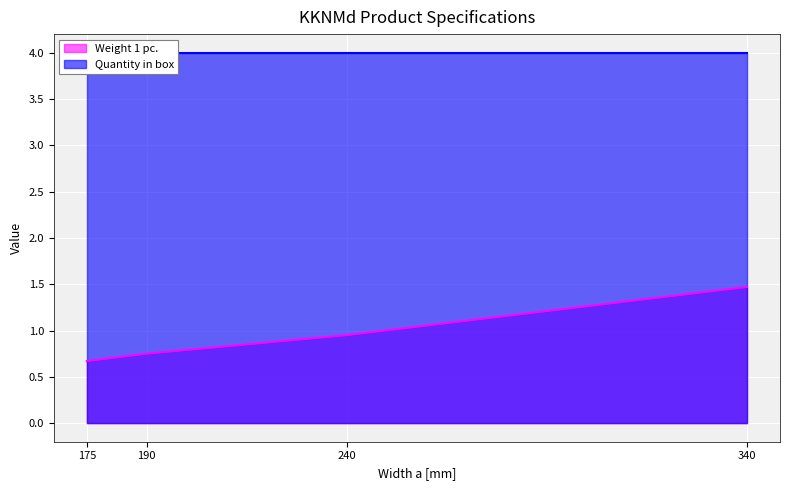

Which label corresponds to the largest value in the chart?

340